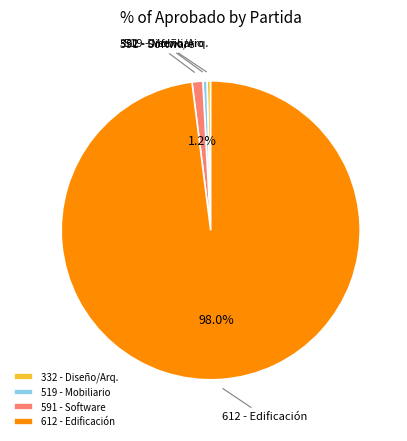

Is the sum of 612 - Edificación and 519 - Mobiliario greater than half?

Yes